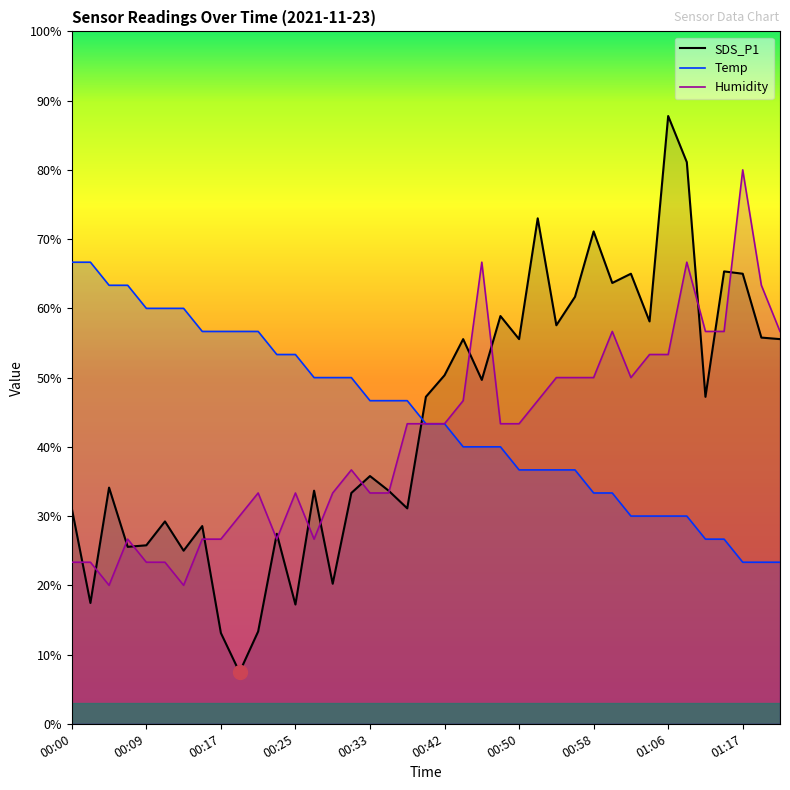

At how many categories does at least one series exceed 71?

5